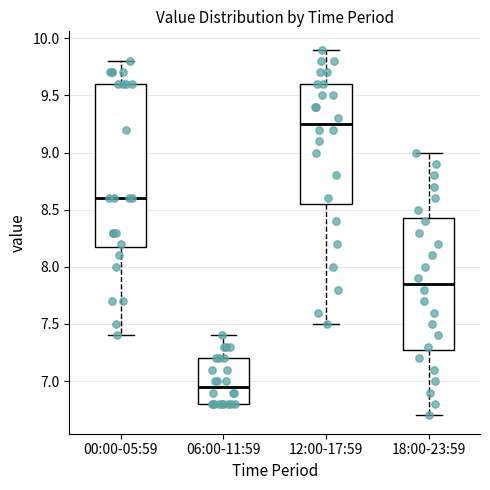

Where does the median line of the box for 06:00-11:59 sit on the y-axis? The values are not printed on the chart, so give them approximately, as read against the axis.

6.95